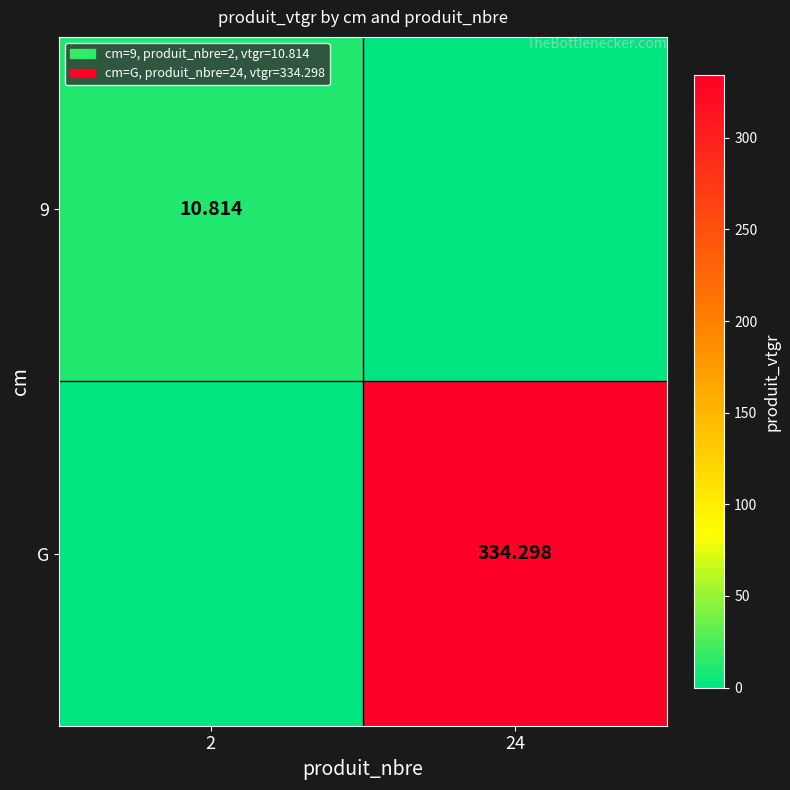

Rank the series at 24 from highest to lowest value.

G, 9